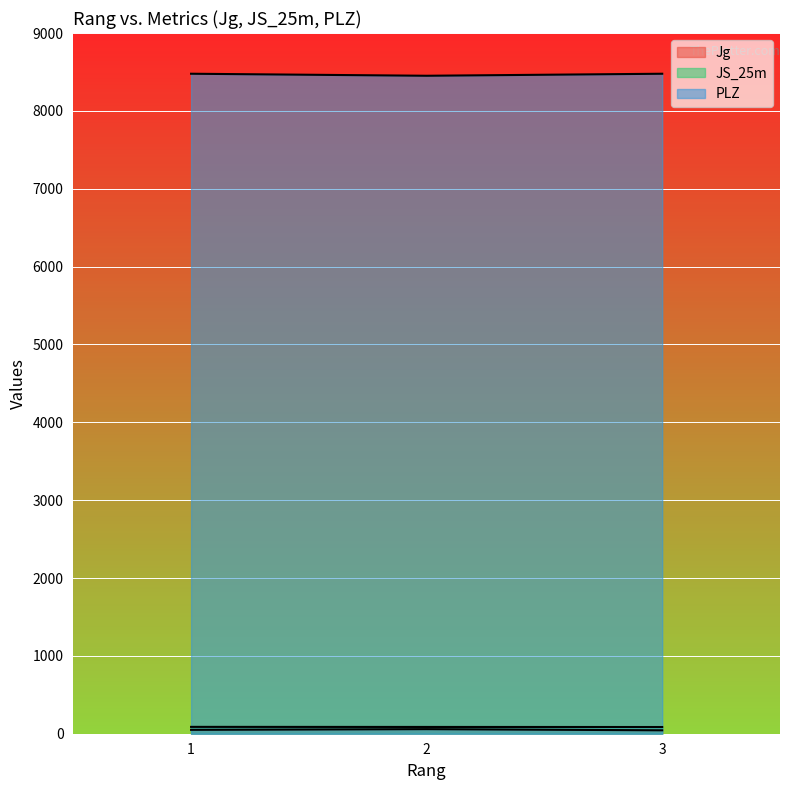

How many lines are shown in the chart?

3